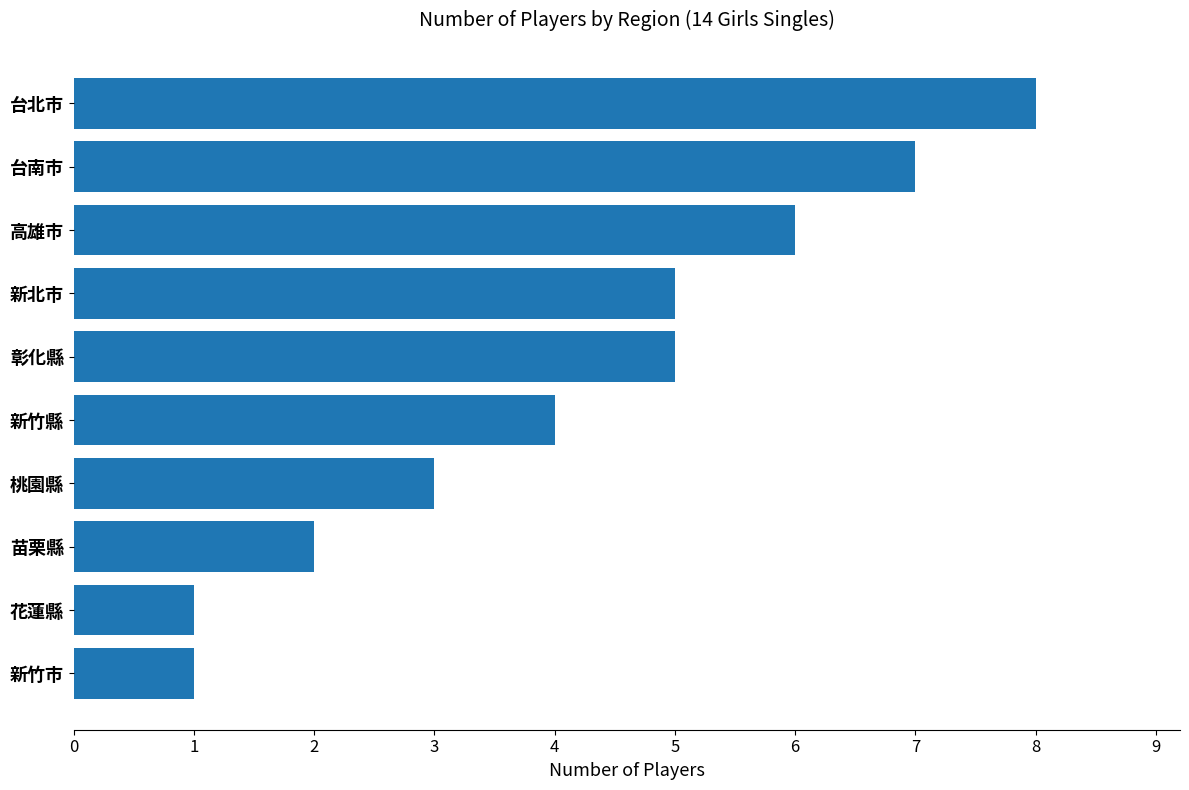

The chart shows a value of 3 at 桃園縣. True or false?

True